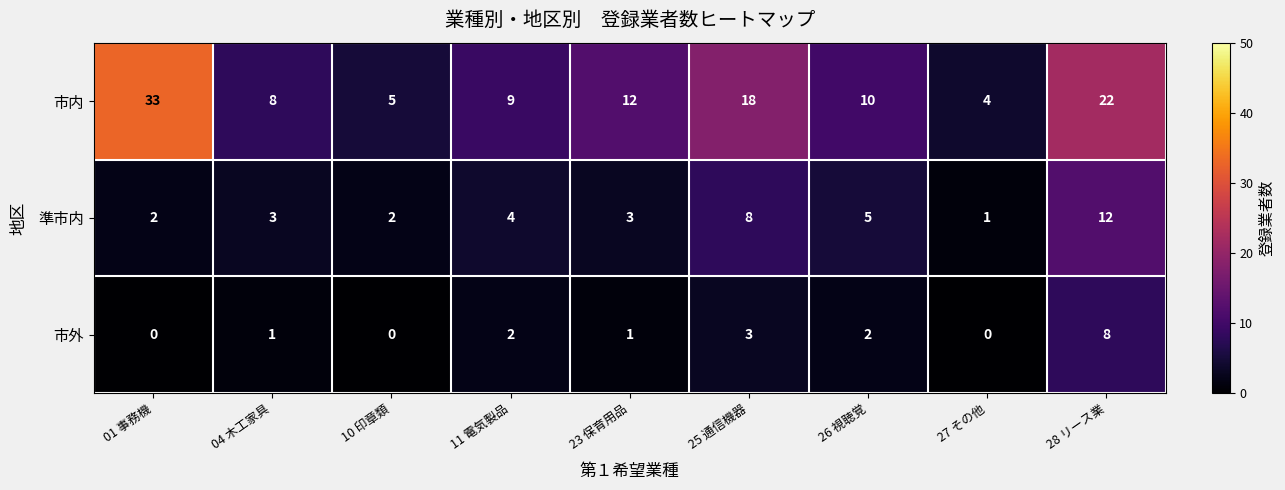

What is the difference between the second highest and minimum values in the 市外 series?

3